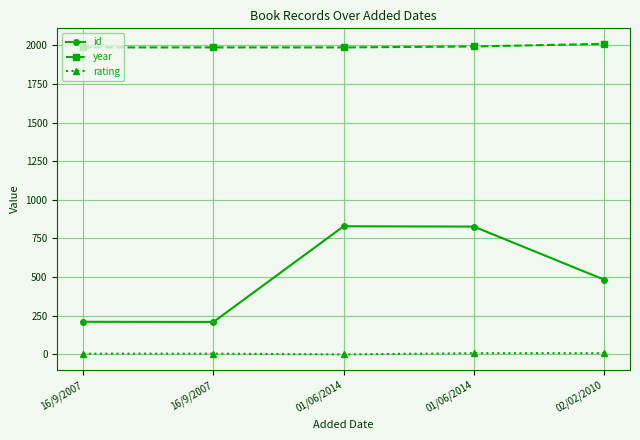

What is the sum of all rating values?

26